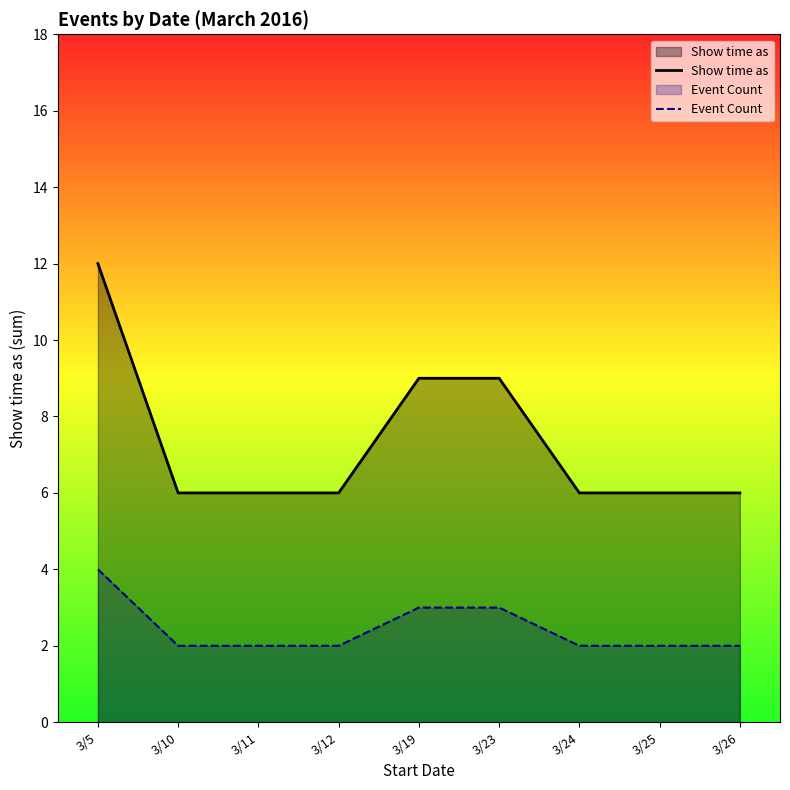

List the series in order of their overall mean, lowest first.

Event Count, Show time as